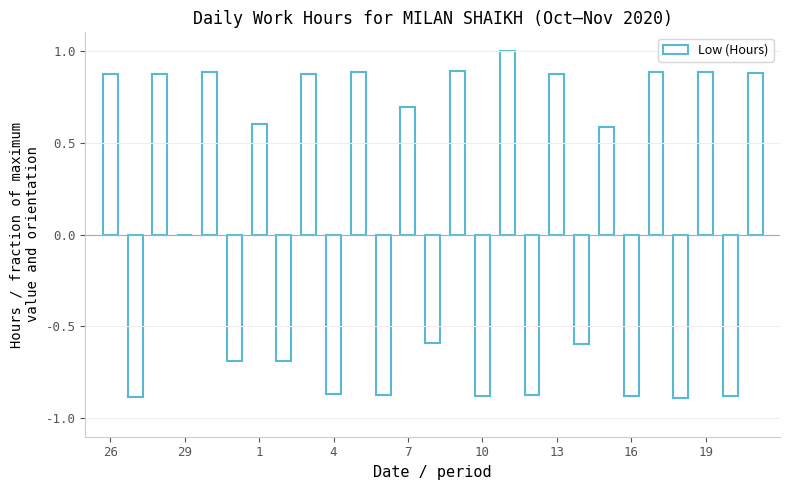

What is the sum of all values?

2.1